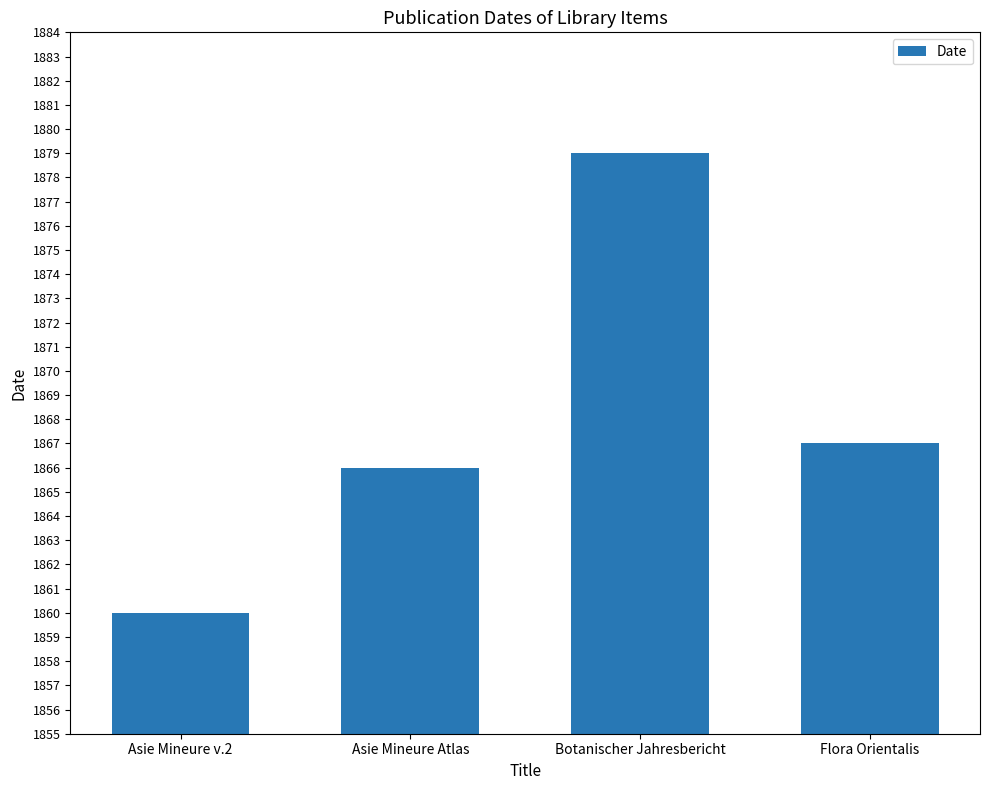

How many data points does each series have?

4